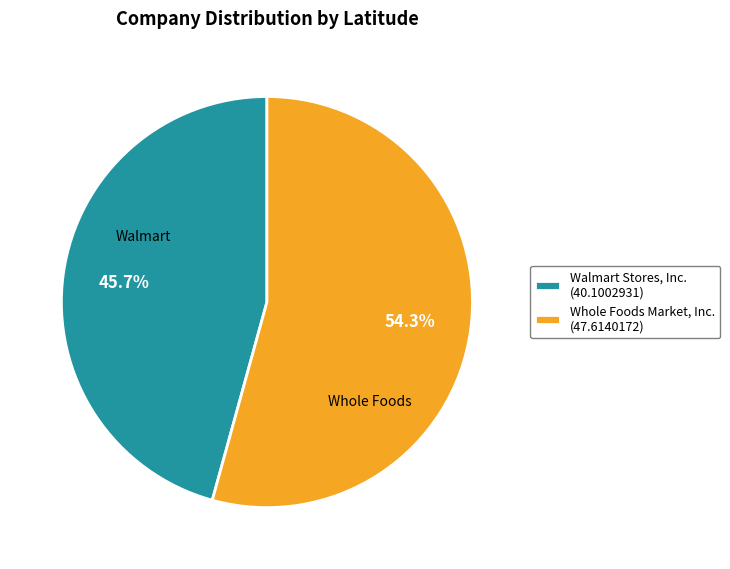

Does Walmart Stores, Inc. represent more than half of the total?

No